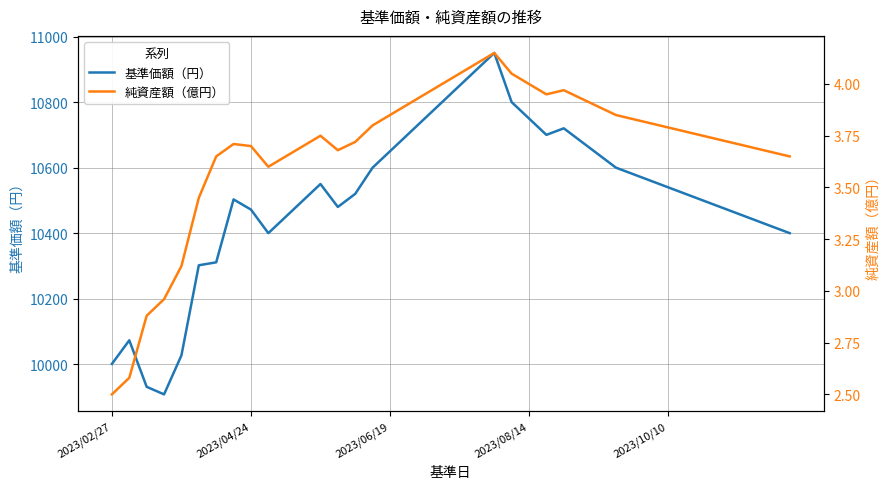

The 基準価額（円） series shows 10440.0 at 37. True or false?

True